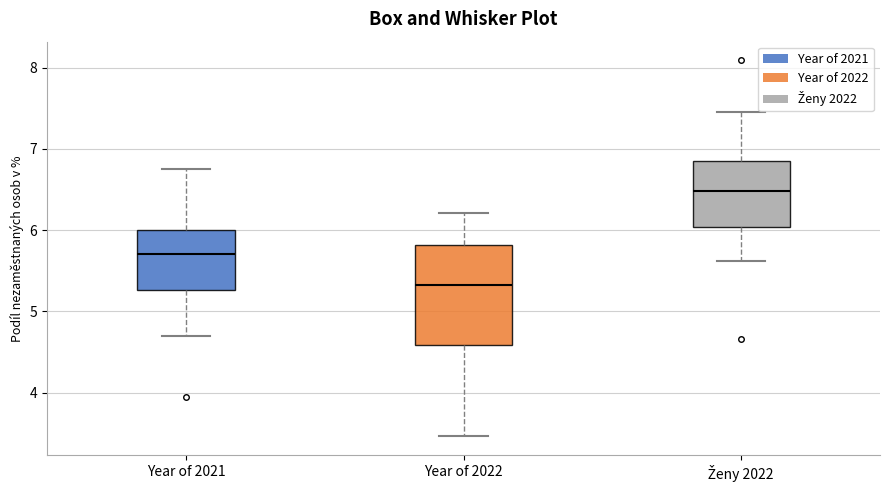

Reading left to right, transcribe this box plot: for each box, give where its median line is, the range the box spans, and where its two whiskers end, as read against the y-axis. The values are not printed on the chart, so give them approximately, as read against the axis.

Year of 2021: median 5.7, box 5.3 to 6.0, whiskers 4.7 to 6.8
Year of 2022: median 5.3, box 4.6 to 5.8, whiskers 3.5 to 6.2
Ženy 2022: median 6.5, box 6.0 to 6.8, whiskers 5.6 to 7.5